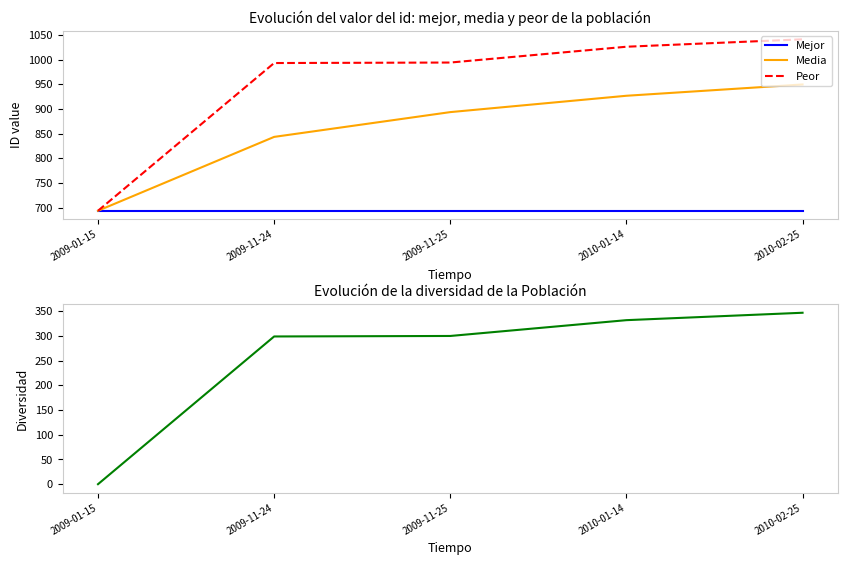

What is the minimum value for Media?

694.0